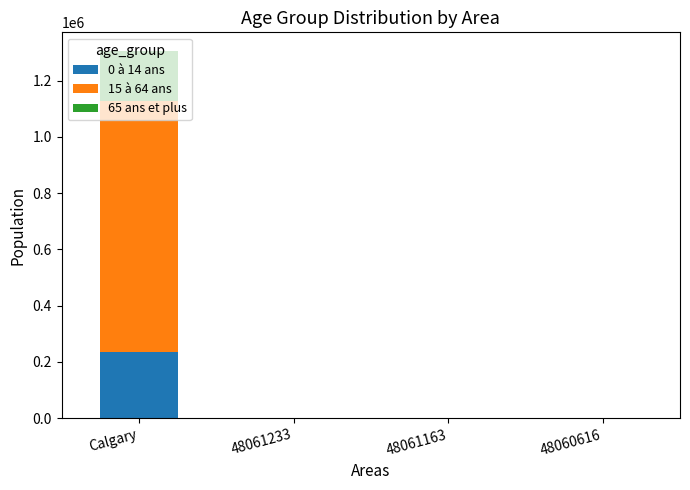

The 0 à 14 ans series shows 70 at 48061163. True or false?

True